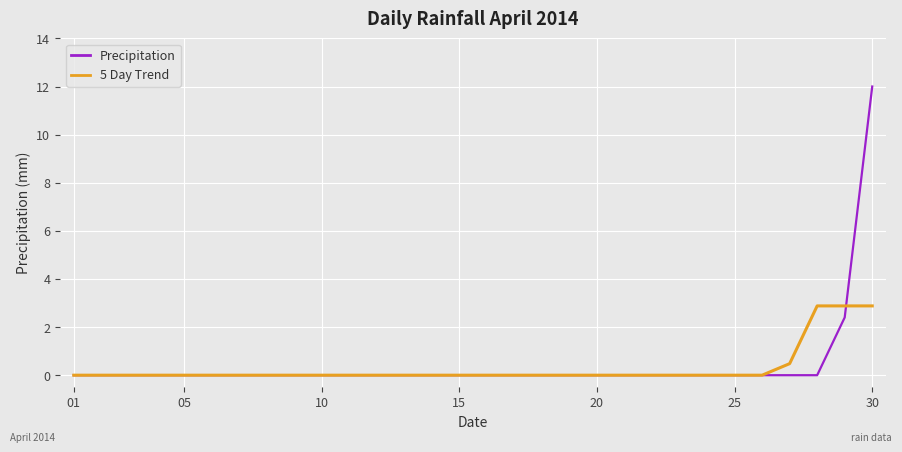

What is the maximum value for 5 Day Trend?

2.9